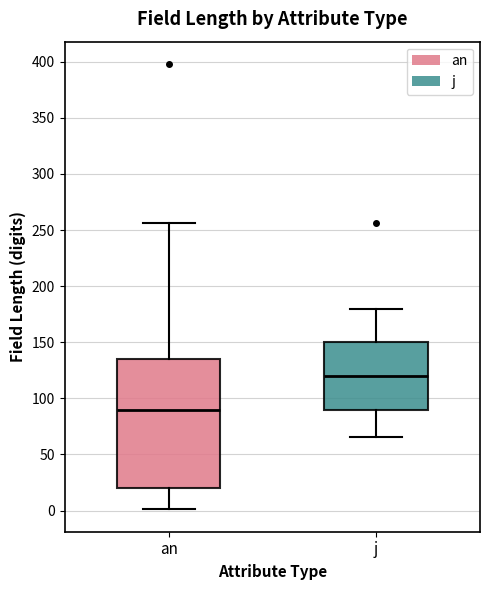

Reading left to right, read every box against the y-axis: the position of its median line, the range the box covers, and the ends of its whiskers. The values are not printed on the chart, so give them approximately, as read against the axis.

an: median 90, box 20 to 135, whiskers 0 to 255
j: median 120, box 90 to 150, whiskers 65 to 180